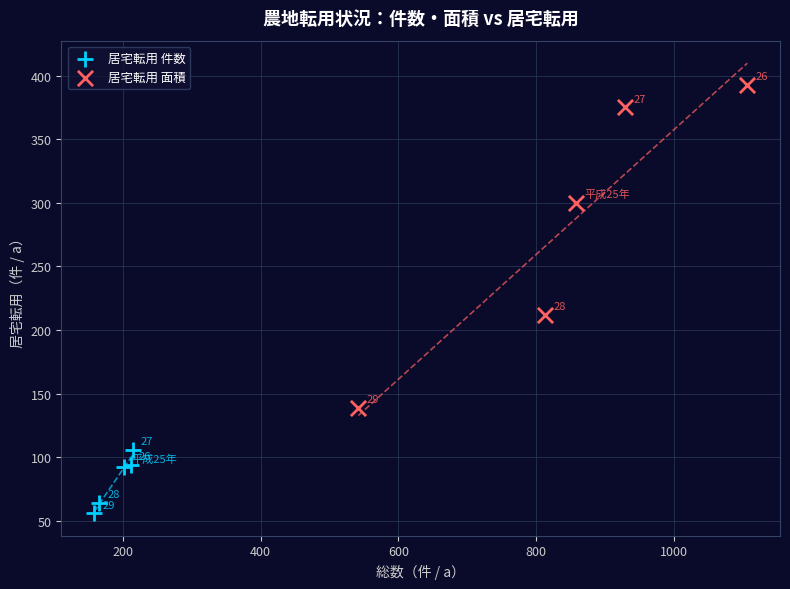

Which series contains the highest Y value?

居宅転用 面積